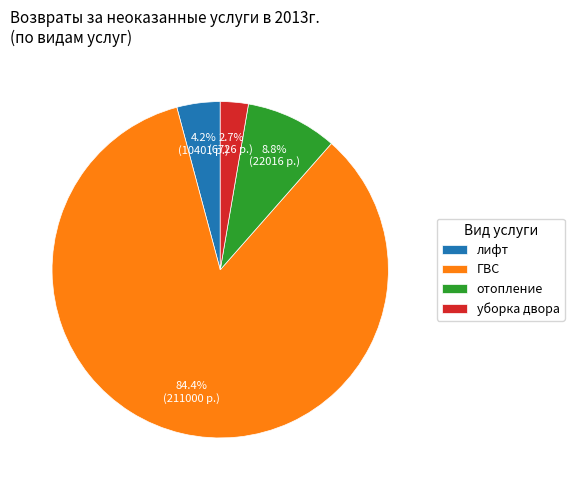

Is the sum of уборка двора and отопление greater than half?

No